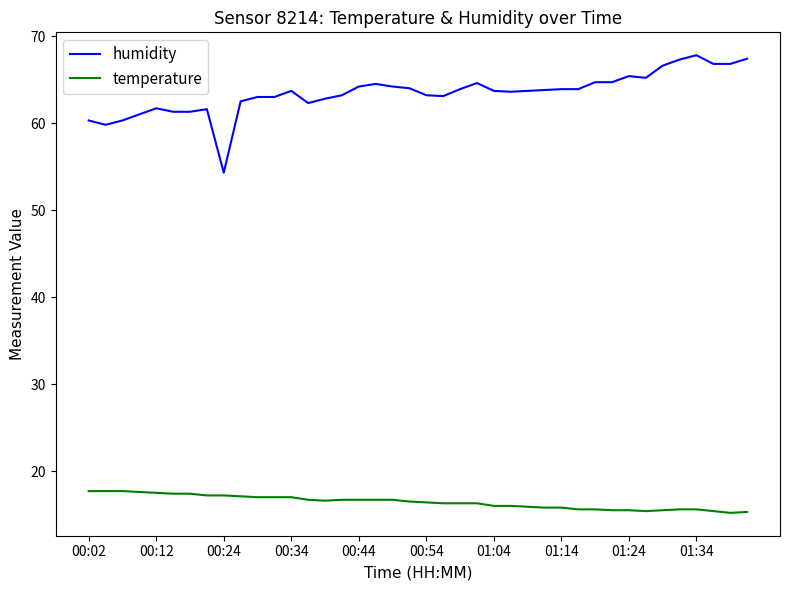

What is the difference between the maximum and minimum values in the temperature series?

2.5